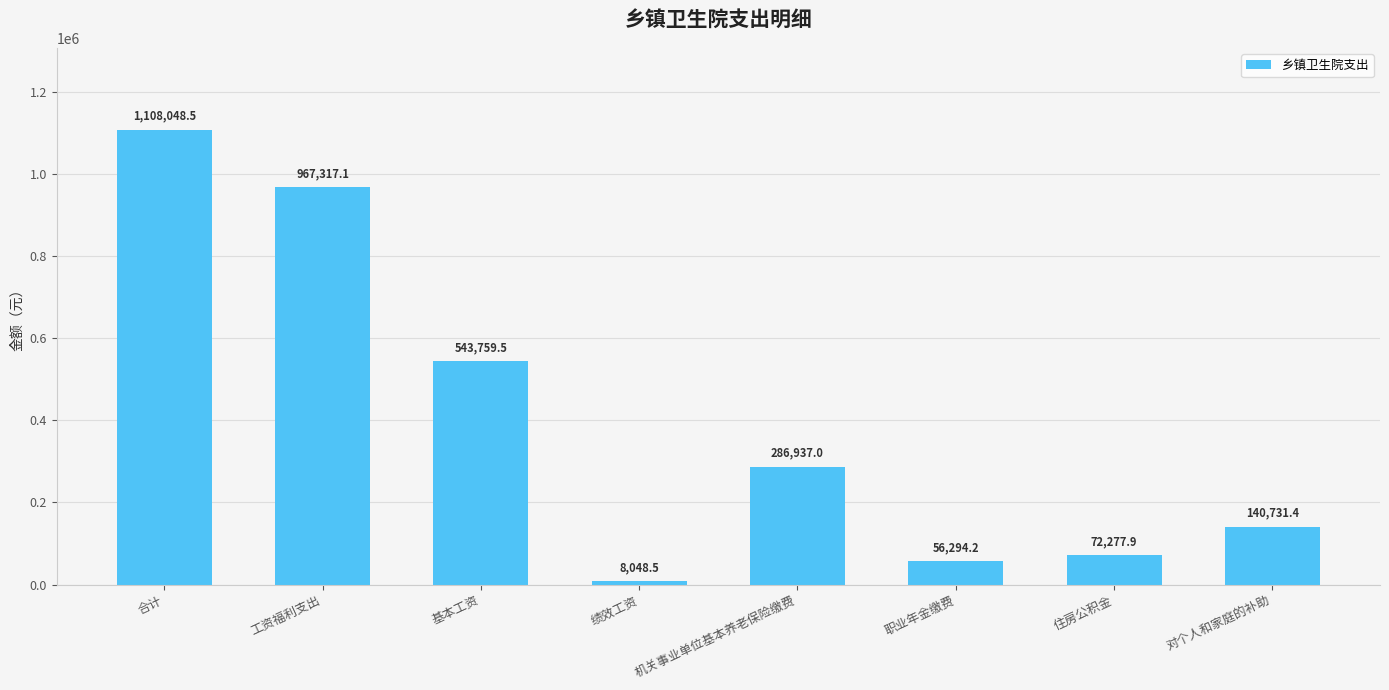

How many bars are there in total?

8